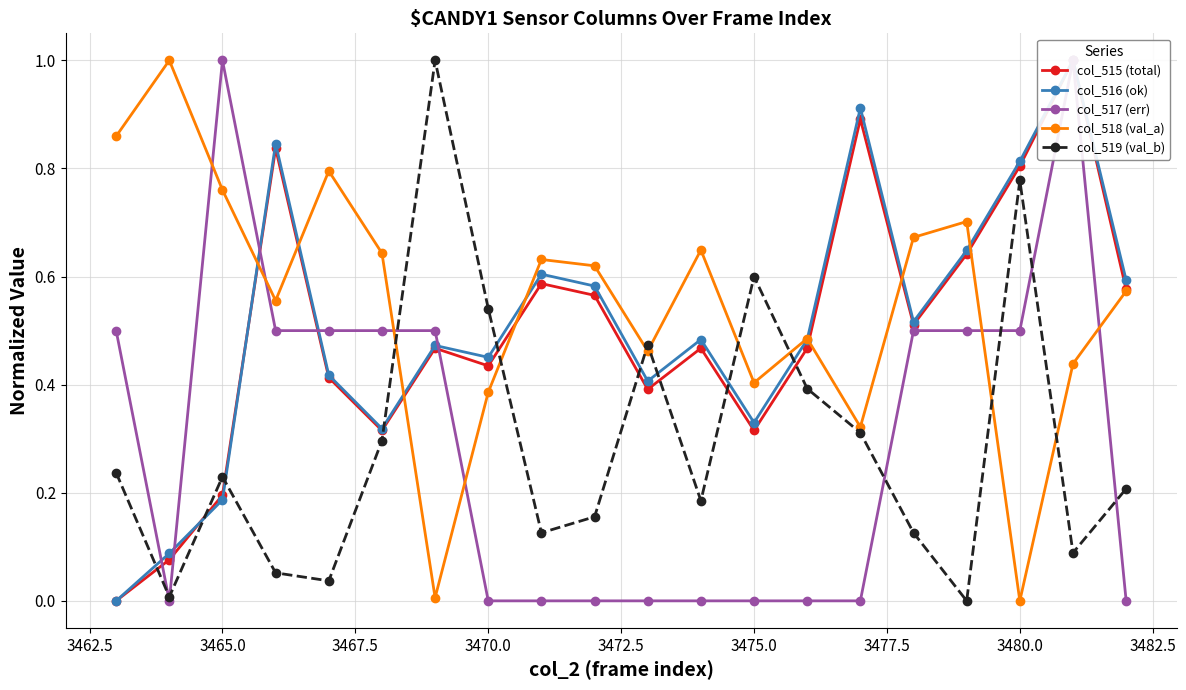

Which series ends up on top after the final intersection of col_516 (ok) and col_518 (val_a)?

col_516 (ok)